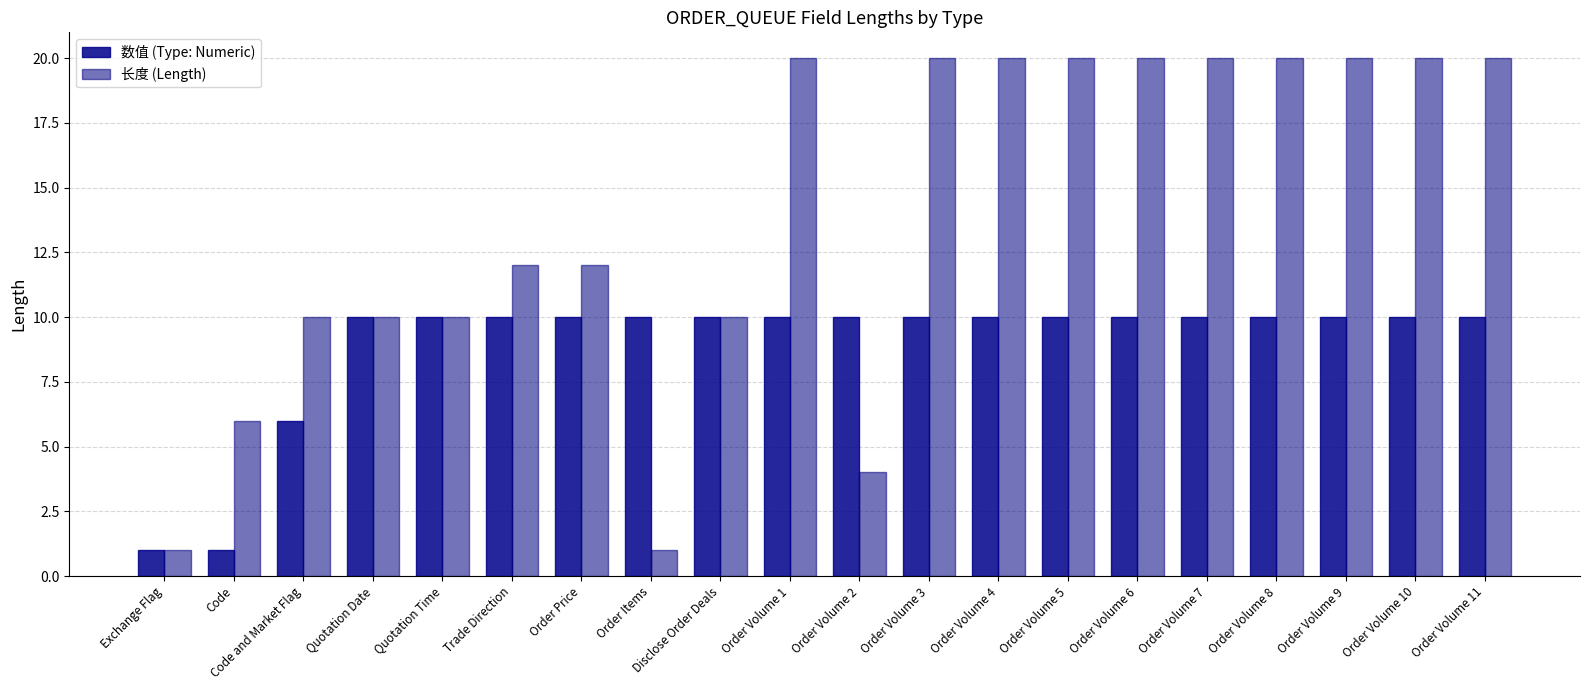

Is the value of 数值 (Type: Numeric) at Disclose Order Deals greater than the value of 长度 (Length) at Order Volume 6?

No